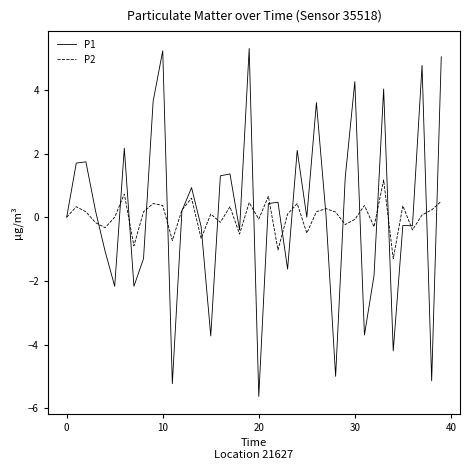

Does the chart display data point markers on the line(s)?

No